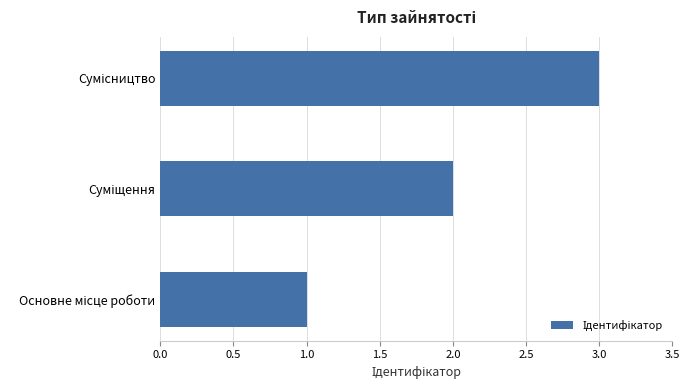

Count the number of data series in this chart.

1